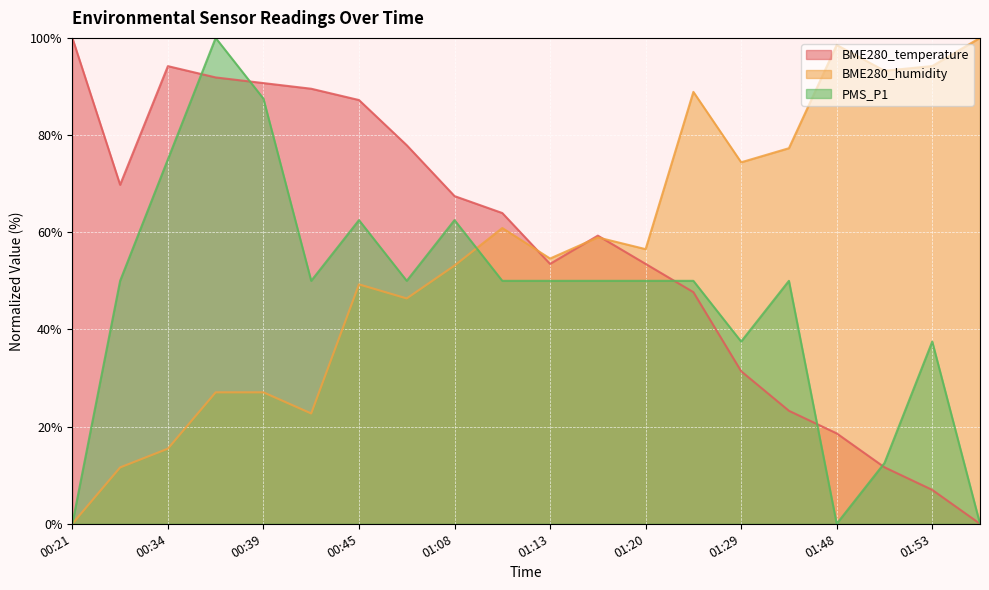

What are all the series names shown in the legend?

BME280_temperature, BME280_humidity, PMS_P1